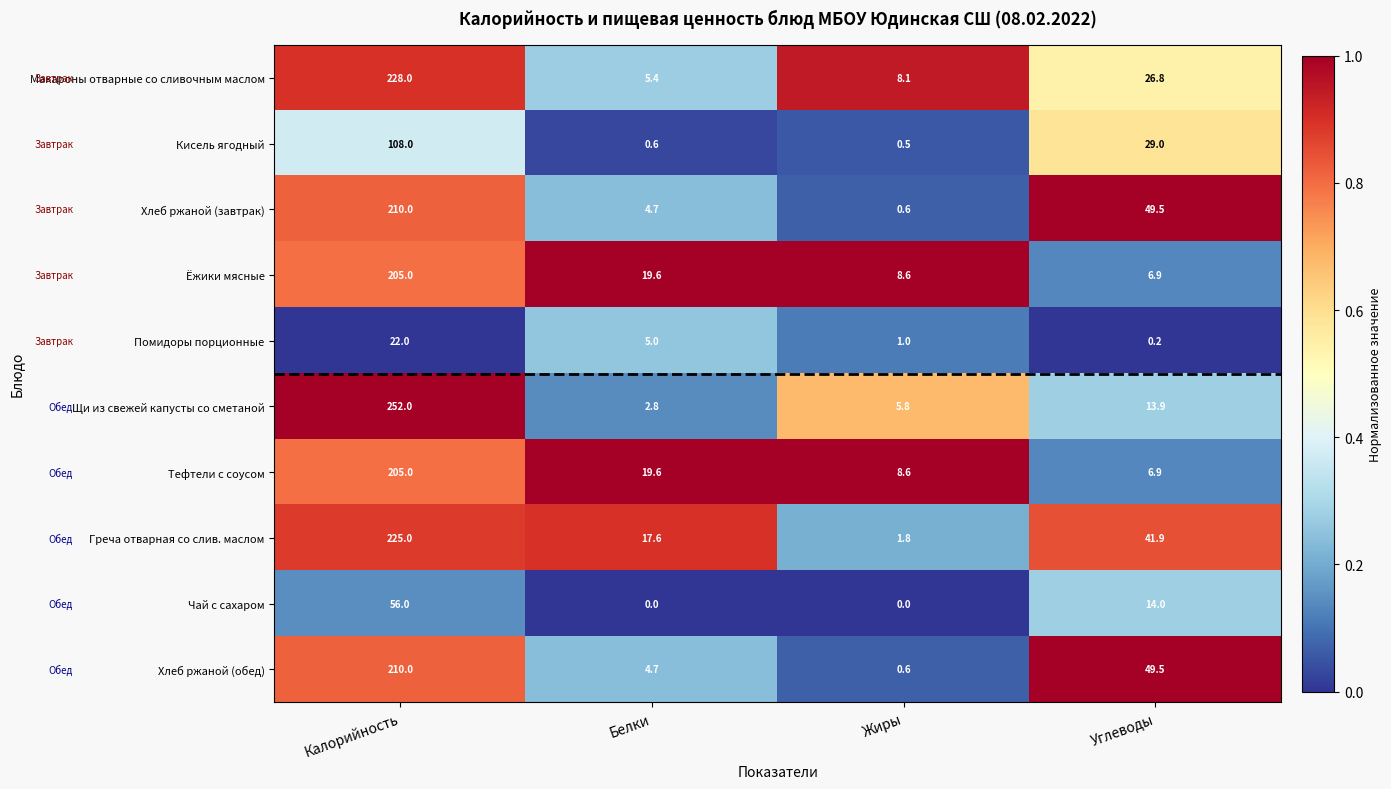

What is the greatest value displayed?

252.0